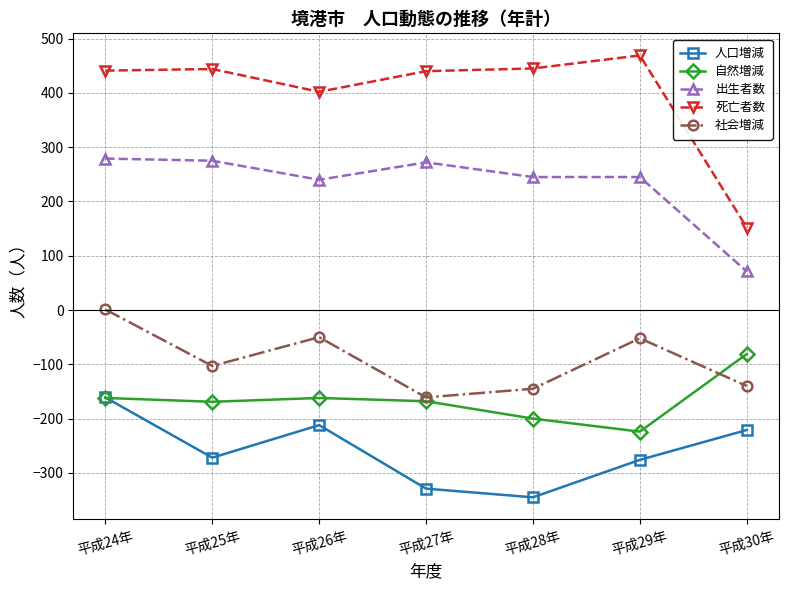

The value of 死亡者数 at 平成30年 is 152. True or false?

True